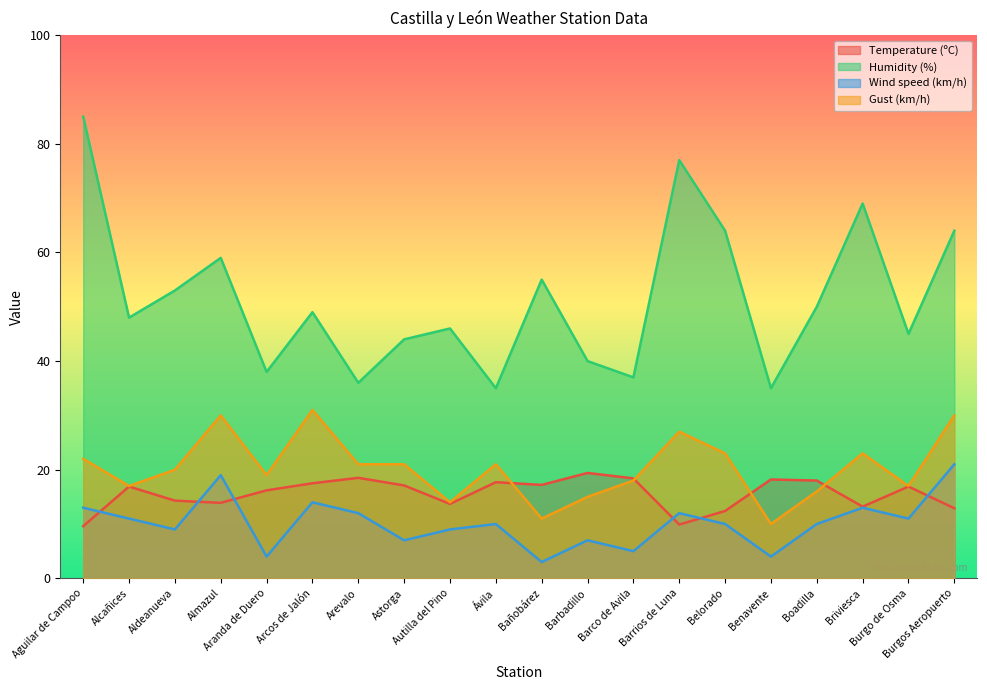

What is the label of the 1st point from the left?

Aguilar de Campoo